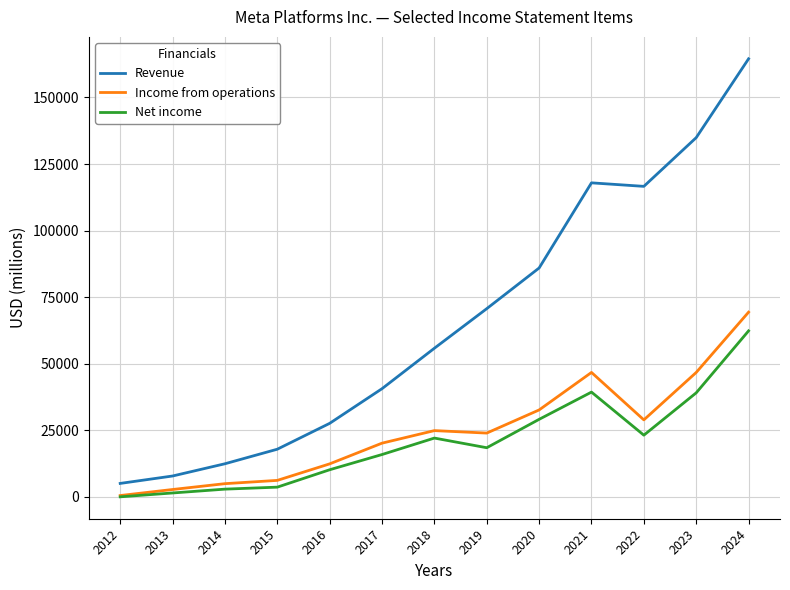

Between 2016 and 2017, which series saw the biggest shift?

Revenue